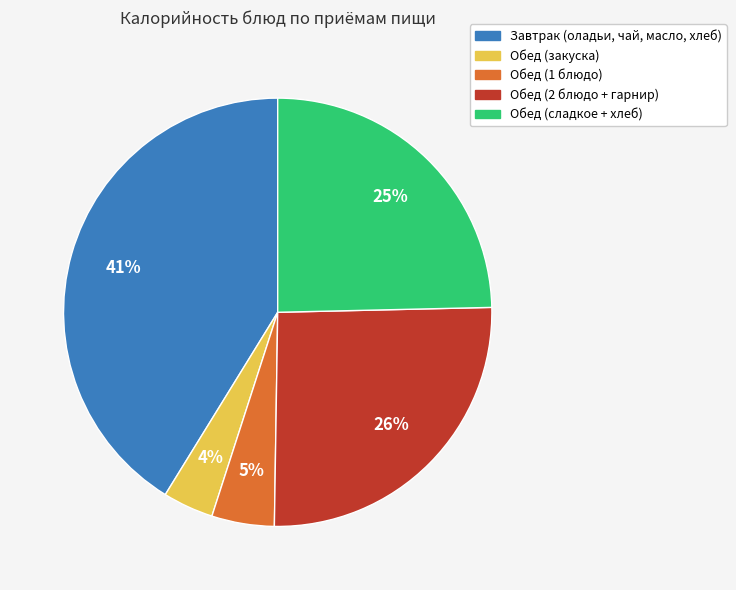

To the nearest percent, what portion does Завтрак (оладьи, чай, масло, хлеб) represent?

41%